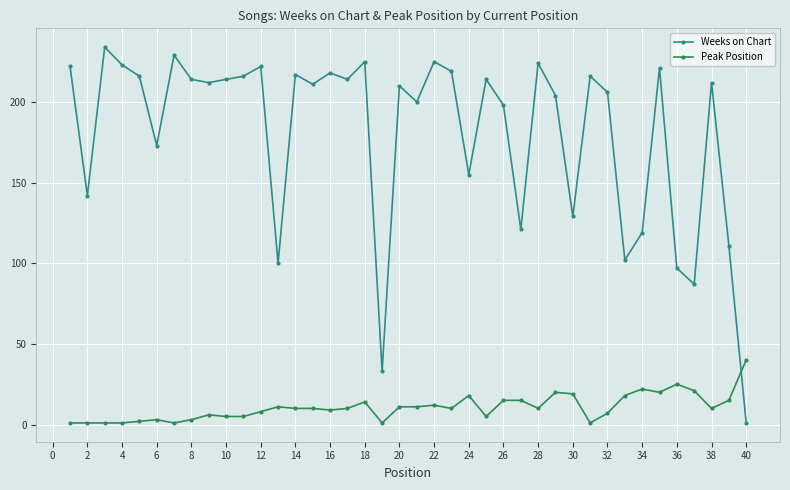

Which series has the largest range (max minus min)?

Weeks on Chart